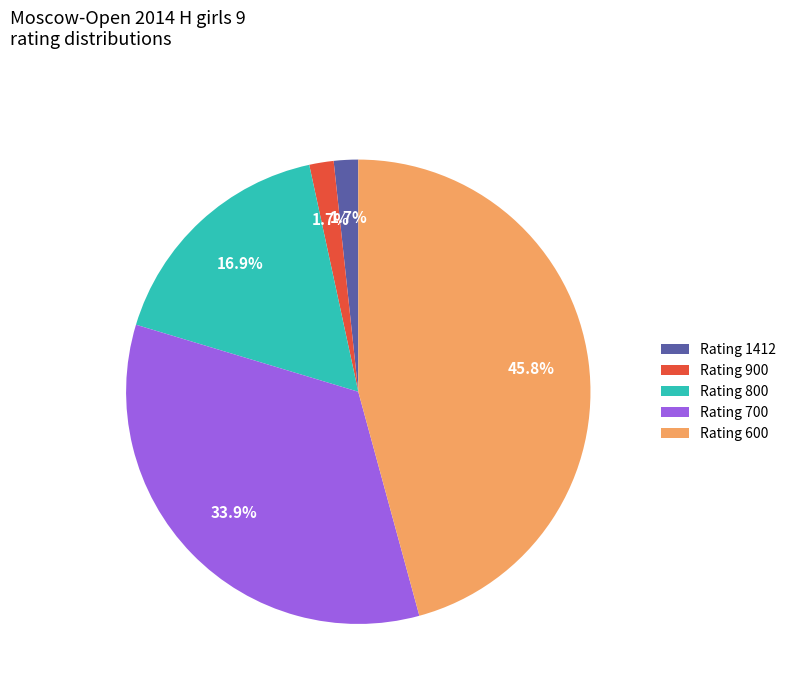

Which slice is the largest?

Rating 600